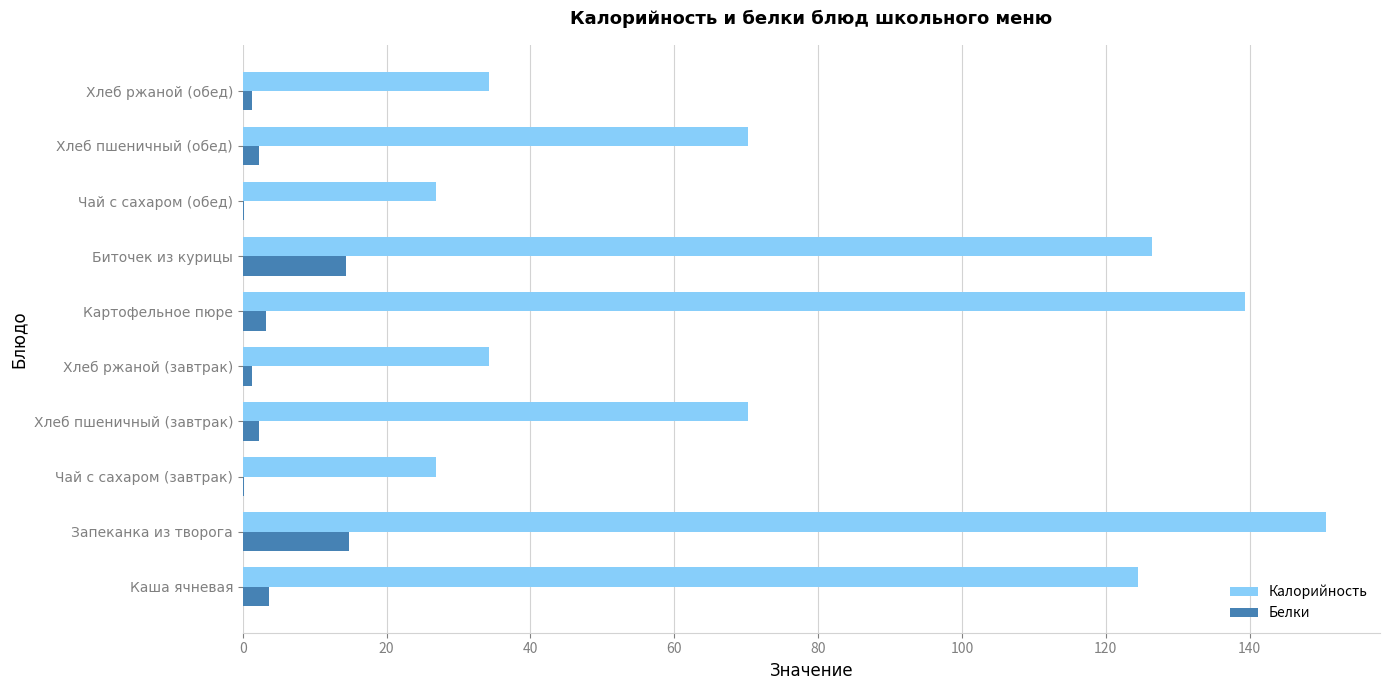

At which label does Калорийность reach its peak?

Запеканка из творога